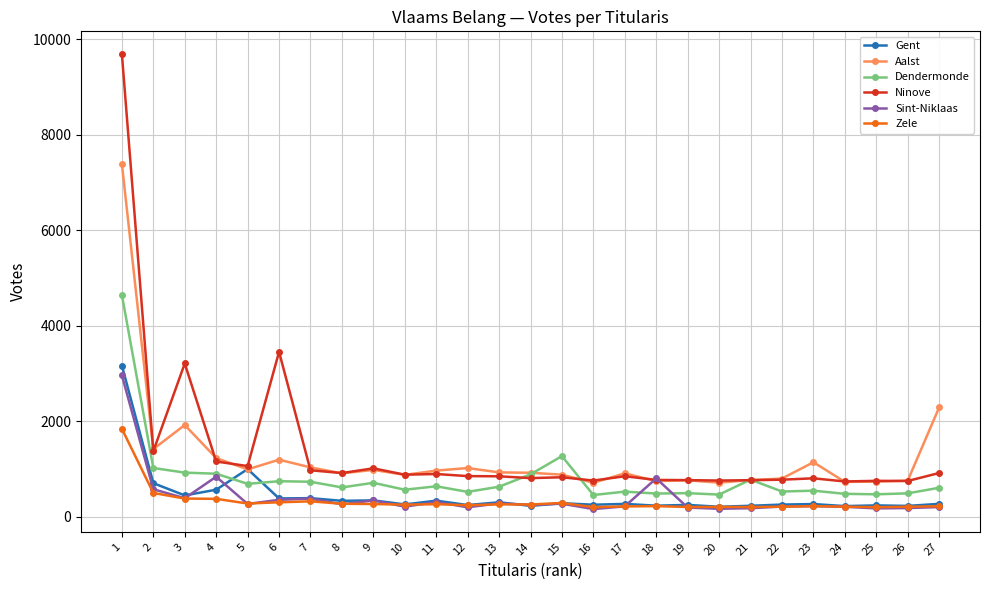

True or false: Dendermonde has more than 2 interior local peaks.

True